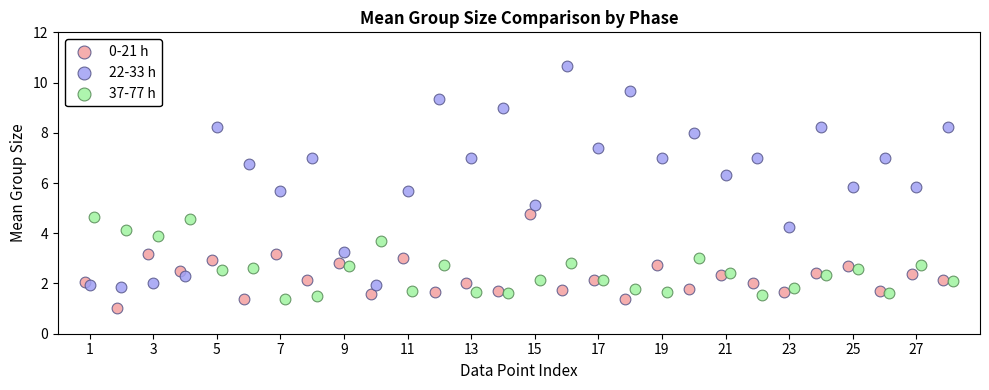

Which series reaches the maximum Y coordinate?

22-33 h